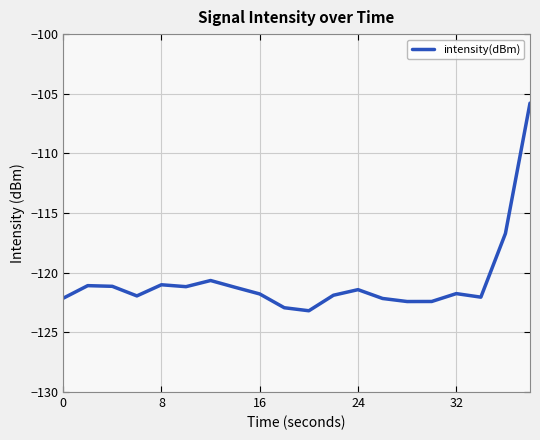

What is the difference between the maximum and minimum values?

17.4